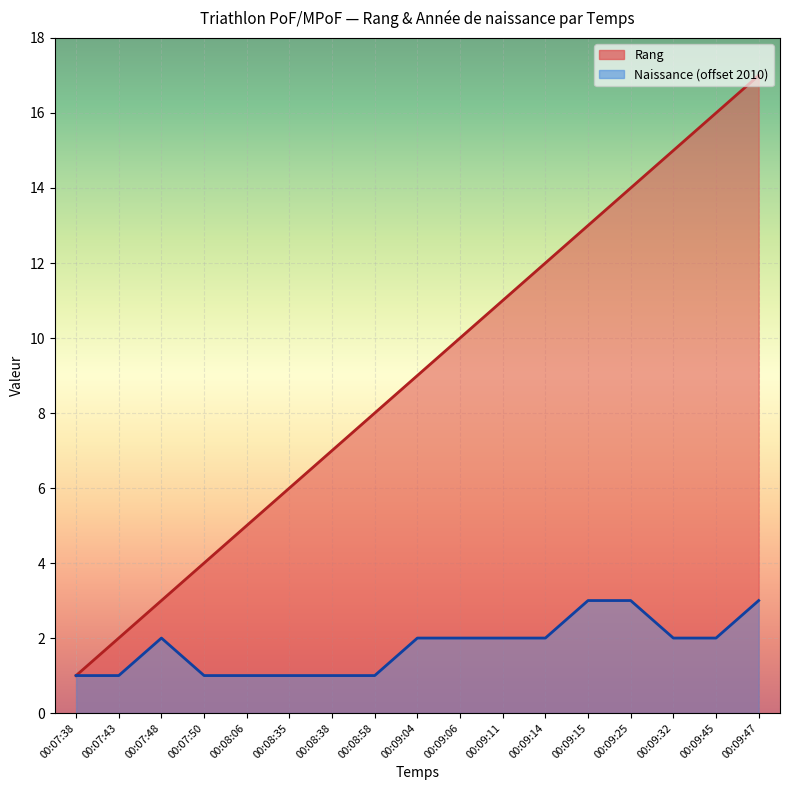

Does the chart display data point markers on the line(s)?

No